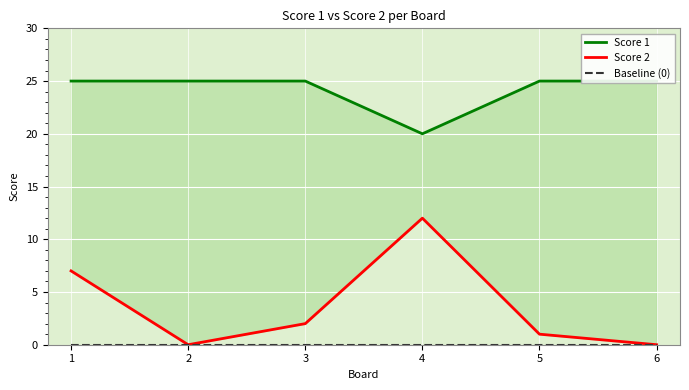

What are all the series names shown in the legend?

Score 1, Score 2, Baseline (0)